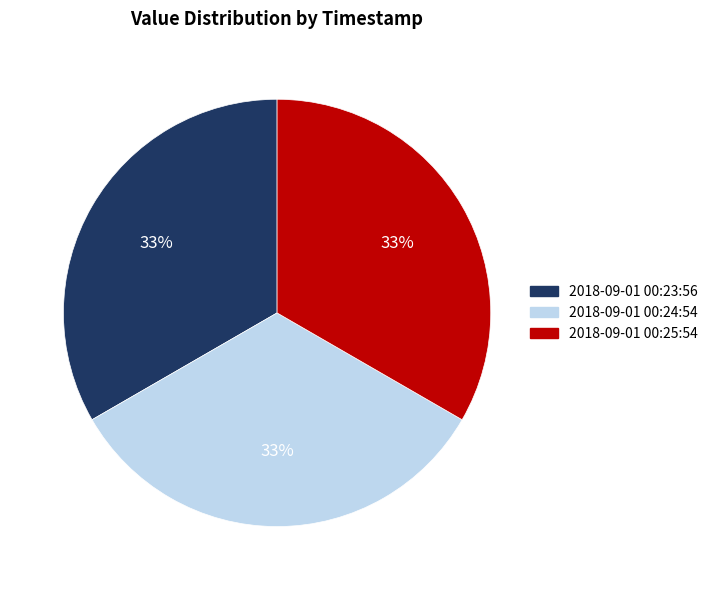

Is it true that 2018-09-01 00:25:54 is 33% of the pie?

True